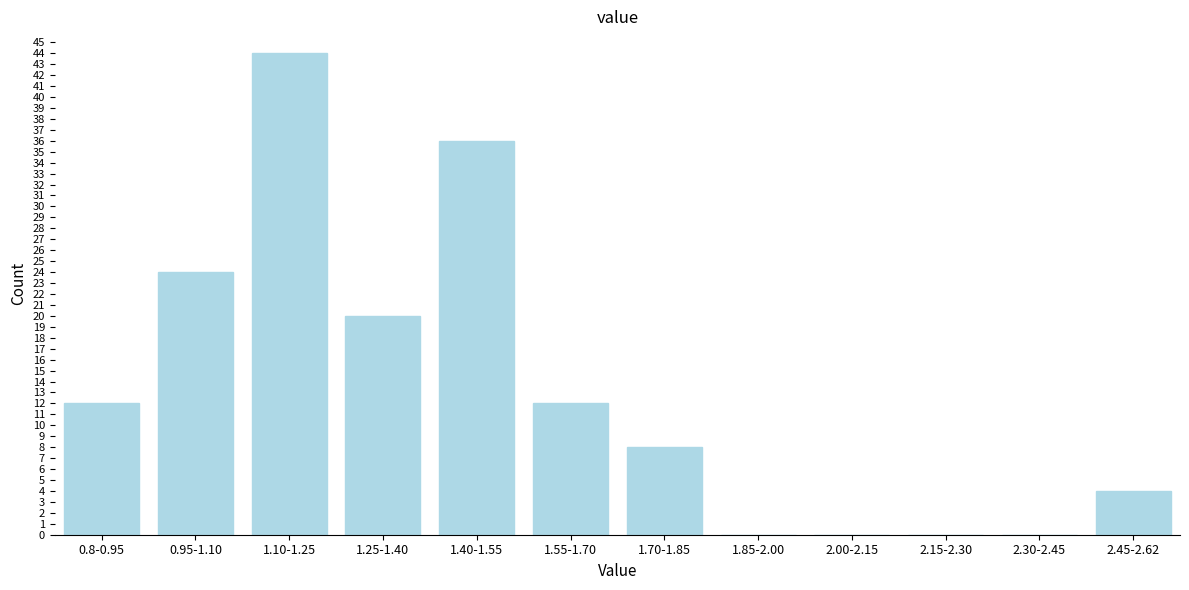

Reading left to right, list all the values displayed in this chart.

0.8-0.95=12	0.95-1.10=24	1.10-1.25=44	1.25-1.40=20	1.40-1.55=36	1.55-1.70=12	1.70-1.85=8	1.85-2.00=0	2.00-2.15=0	2.15-2.30=0	2.30-2.45=0	2.45-2.62=4